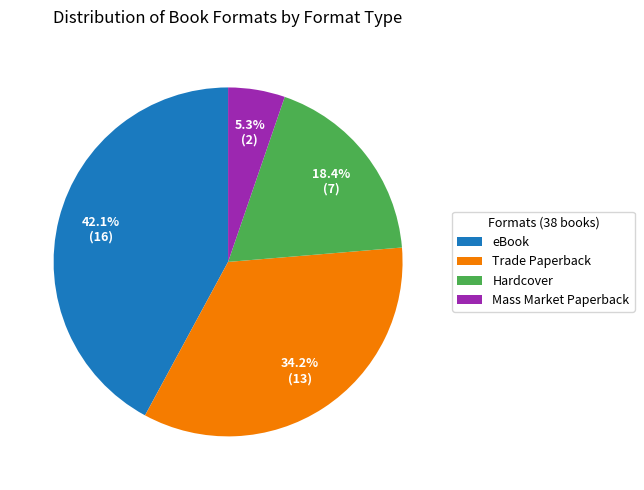

True or false: Hardcover accounts for 32% of the total.

False